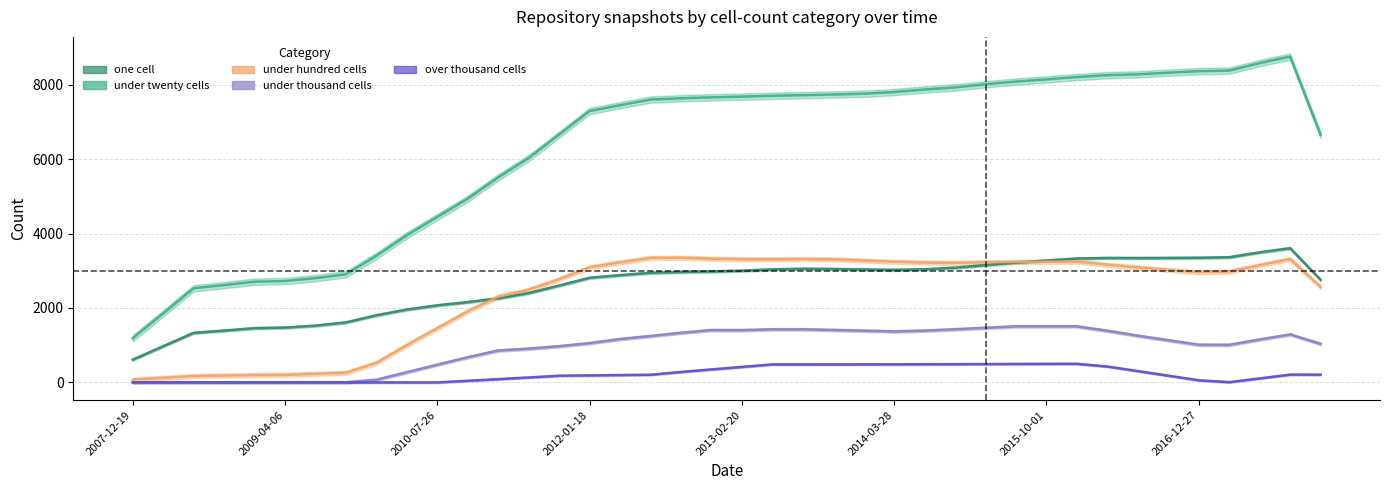

At which category is the sum across all series the highest?

2017-12-22